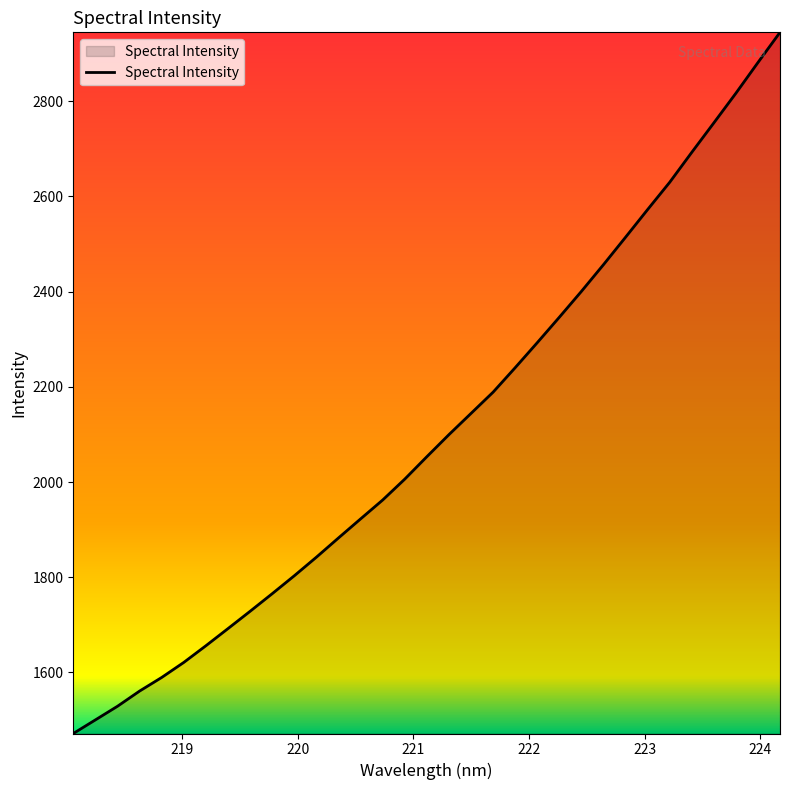

How many lines are shown in the chart?

1